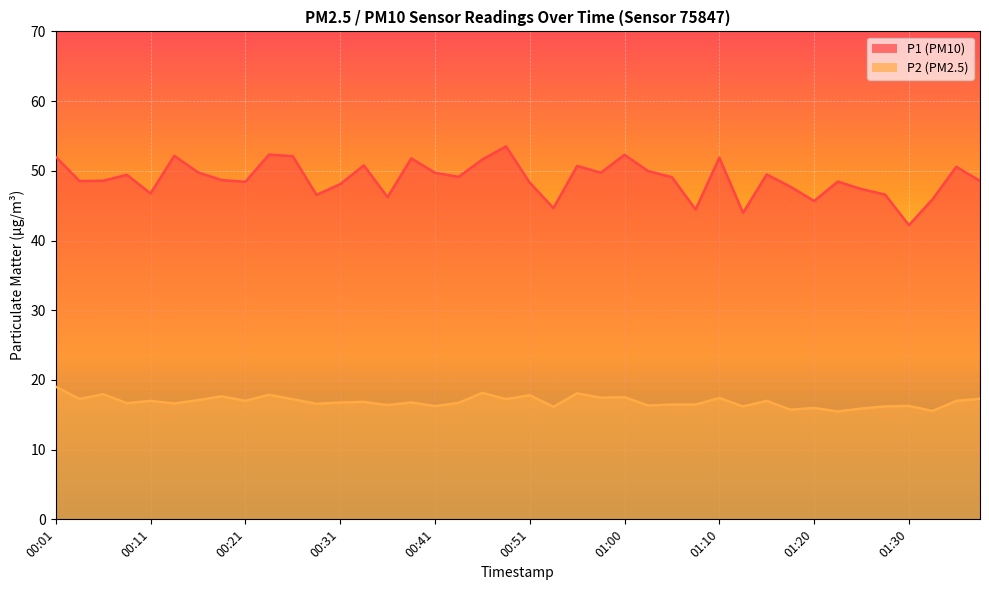

What is the maximum value for P1?

53.5